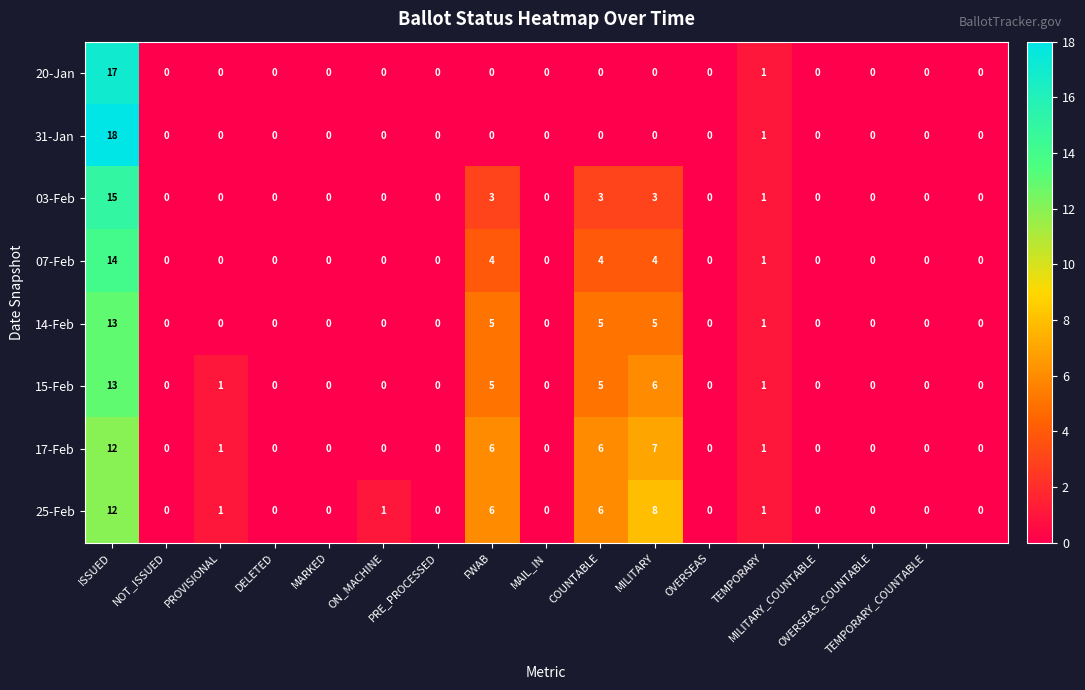

What is the maximum value shown in the chart?

18